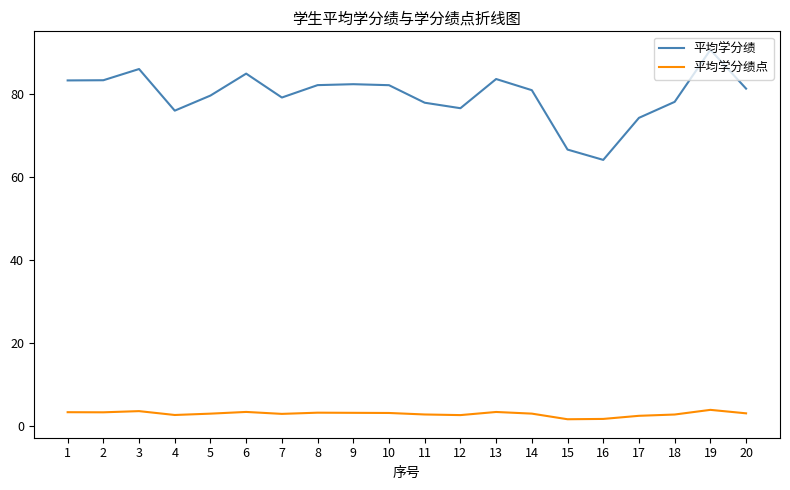

At how many categories does at least one series exceed 52?

20